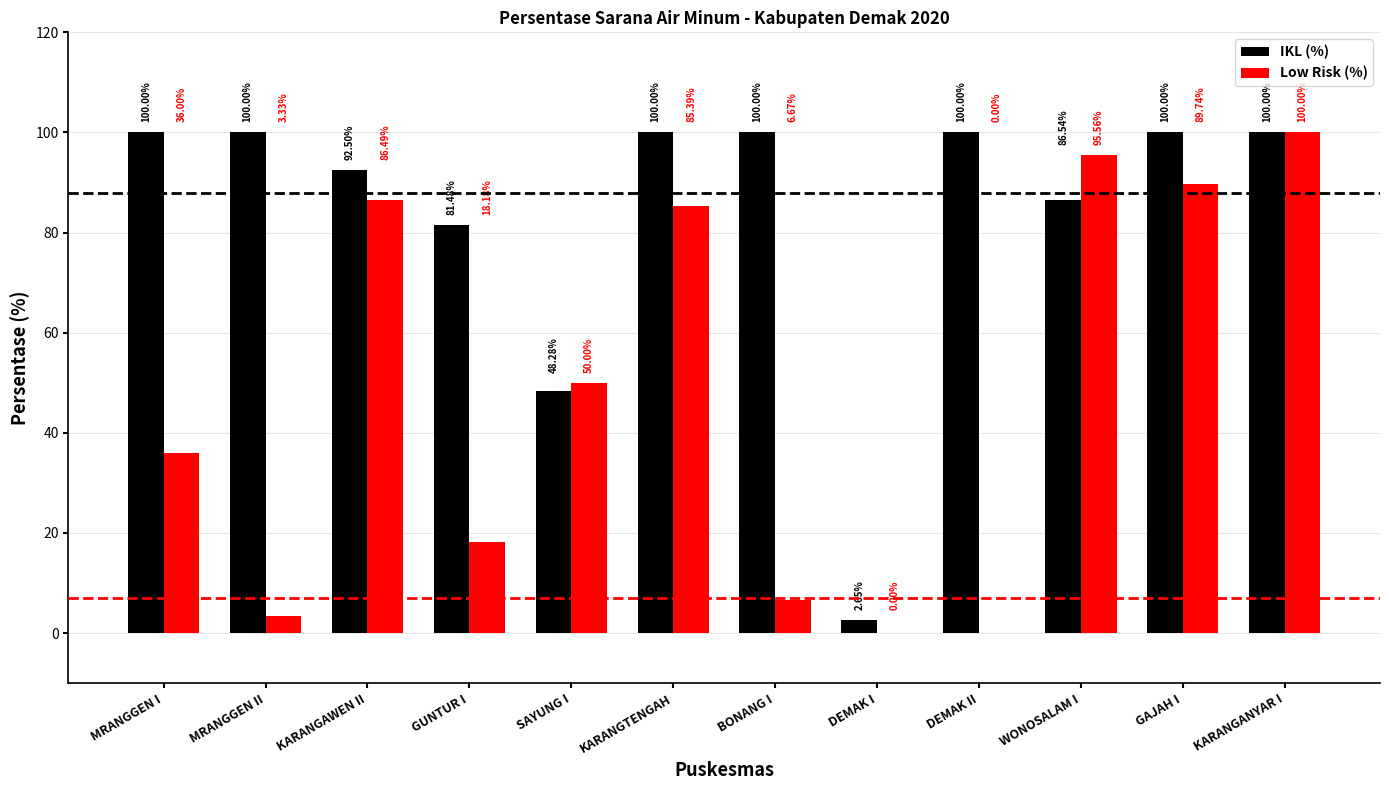

Between DEMAK I and DEMAK II, which series saw the biggest shift?

IKL (%)